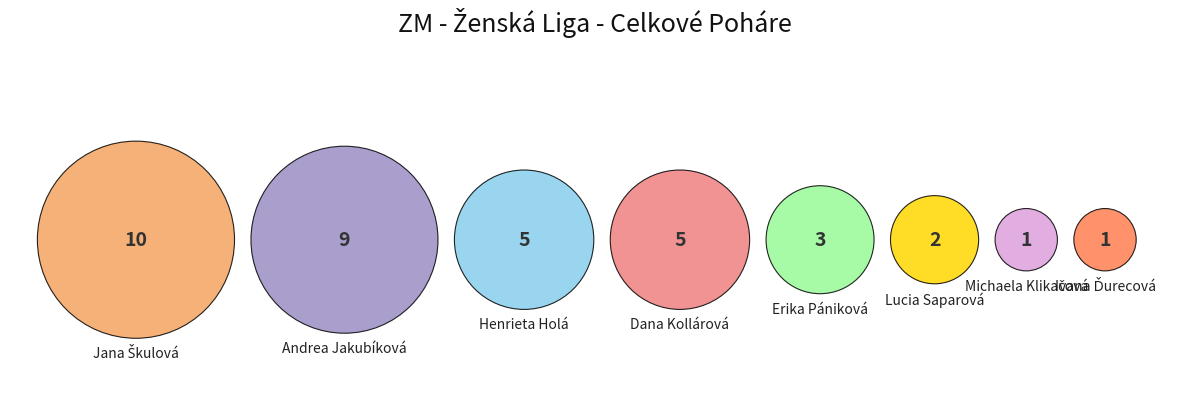

What is the total percentage of Lucia Saparová and Michaela Klikačová?

8.3%